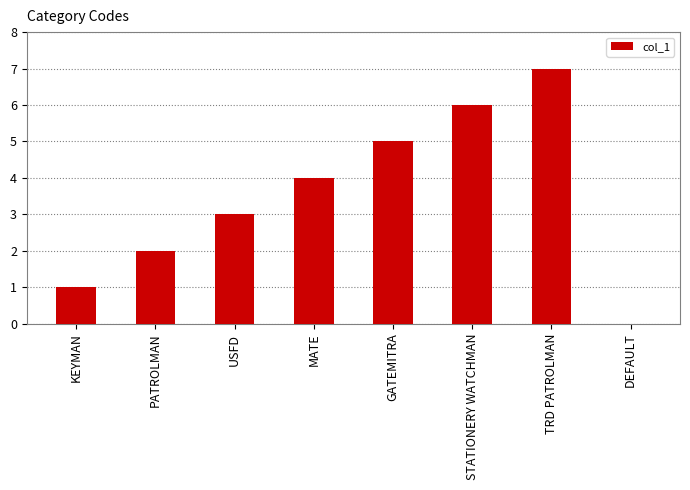

Count the number of categories in the chart.

8